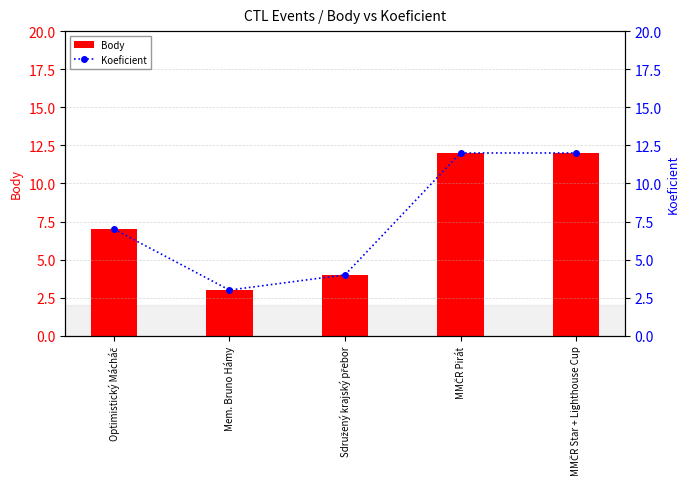

At which category is the sum across all series the highest?

MMČR Pirát